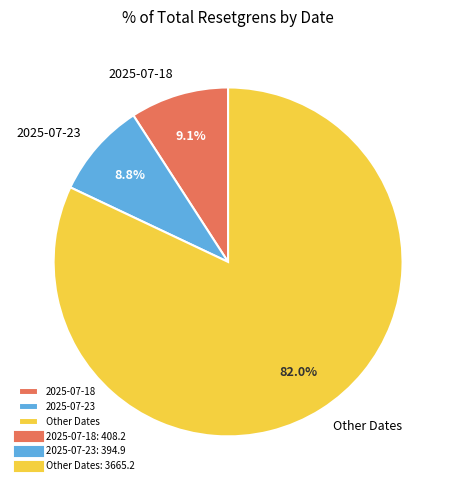

What is the largest slice in the pie chart?

Other Dates